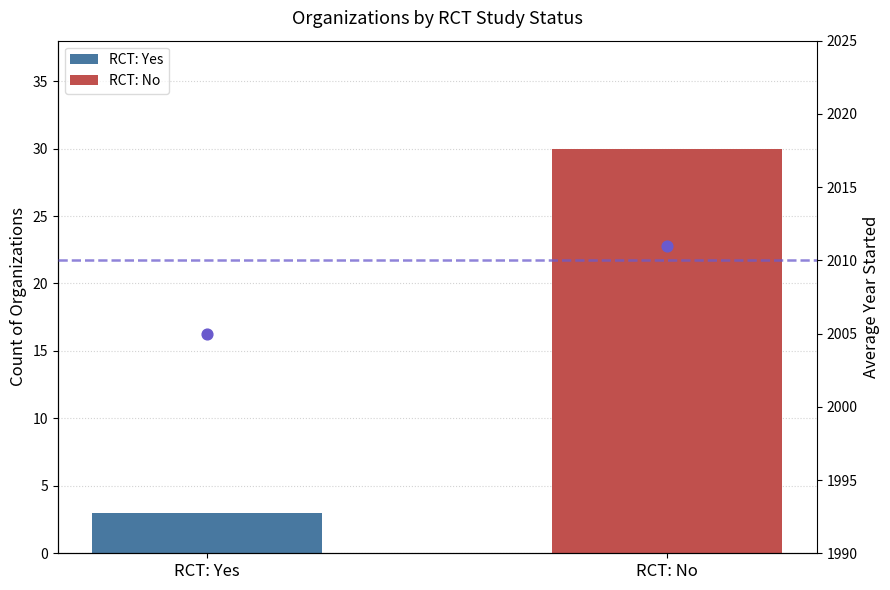

Which series reaches the minimum Y coordinate?

RCT: Yes